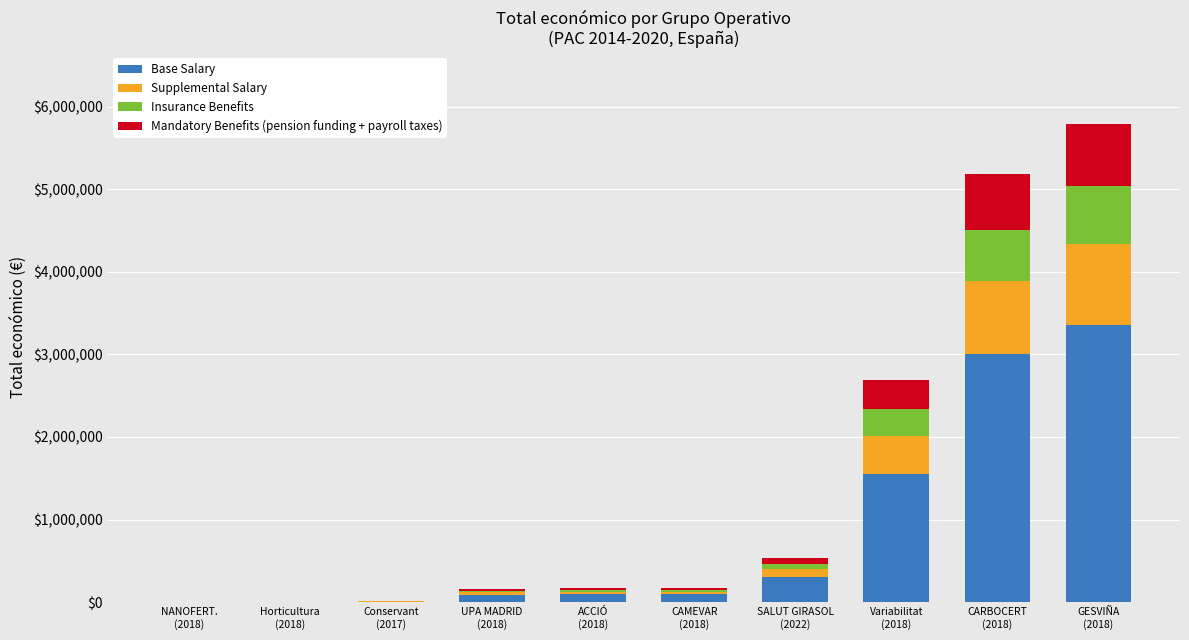

Count the number of categories in the chart.

10